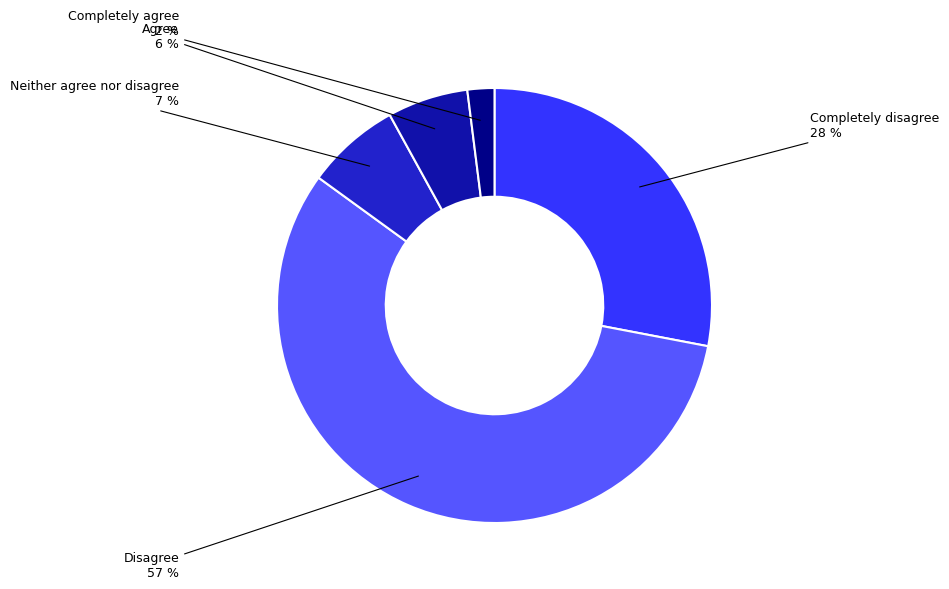

How many slices are in this pie chart?

5